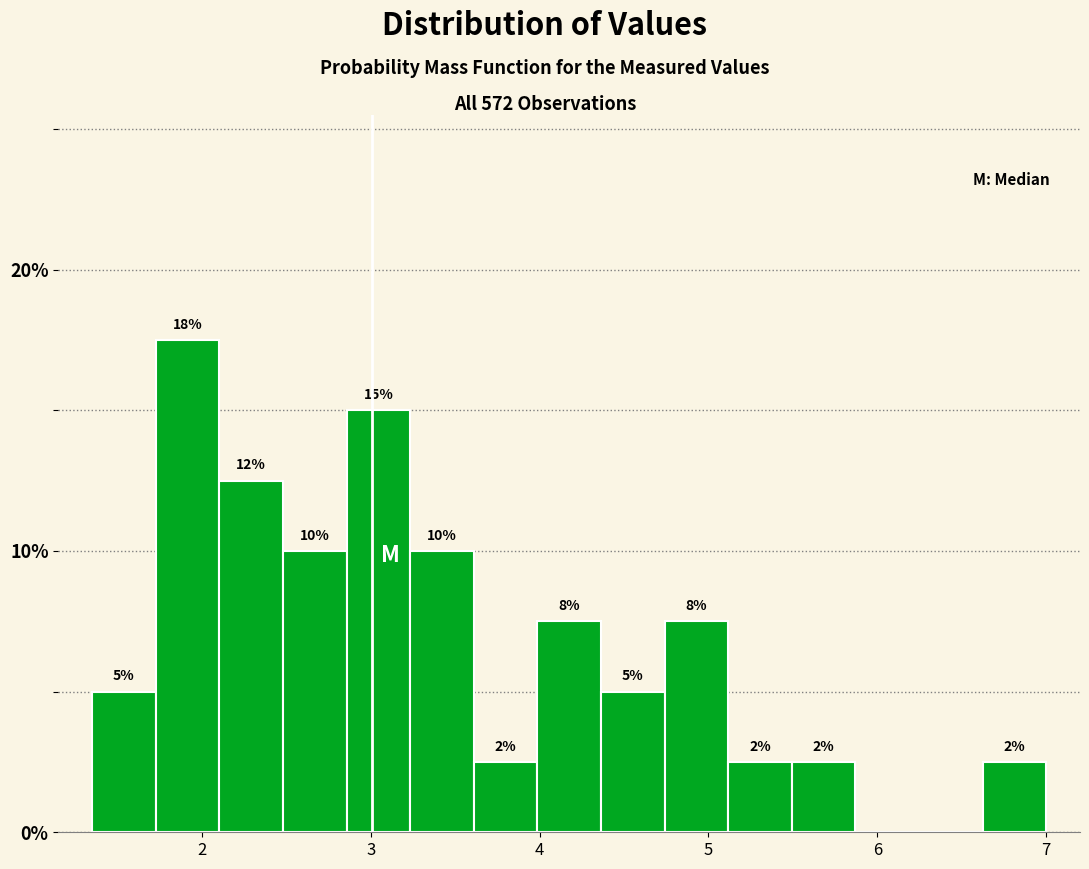

Read against the x-axis, roughly where is the centre of the tallest bar?

1.9